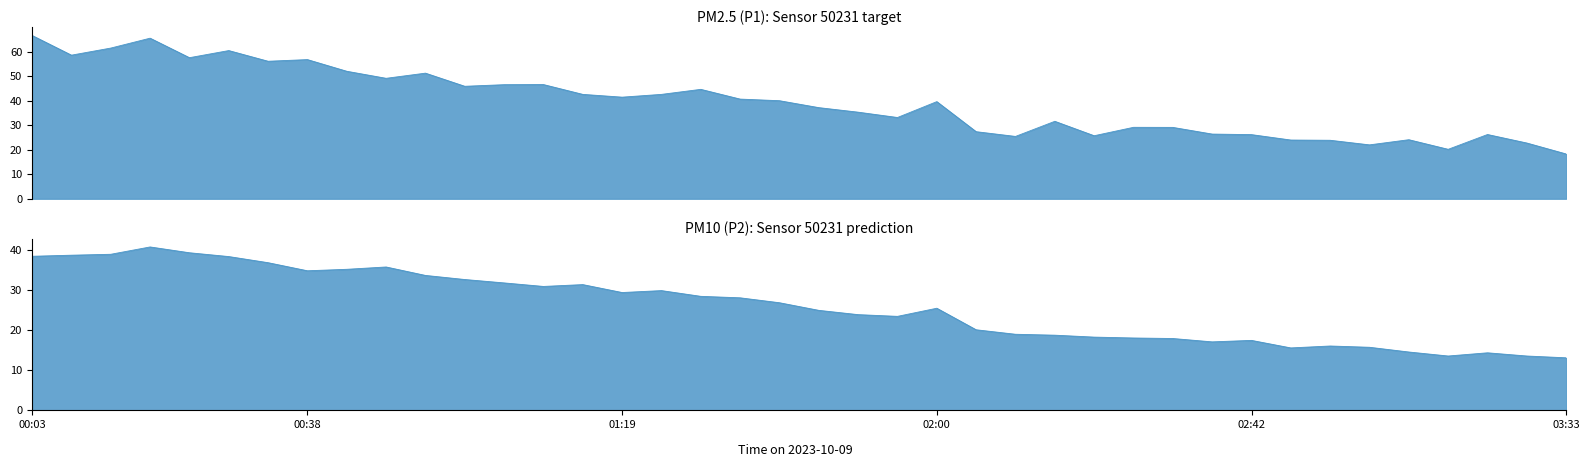

How many lines are shown in the chart?

2